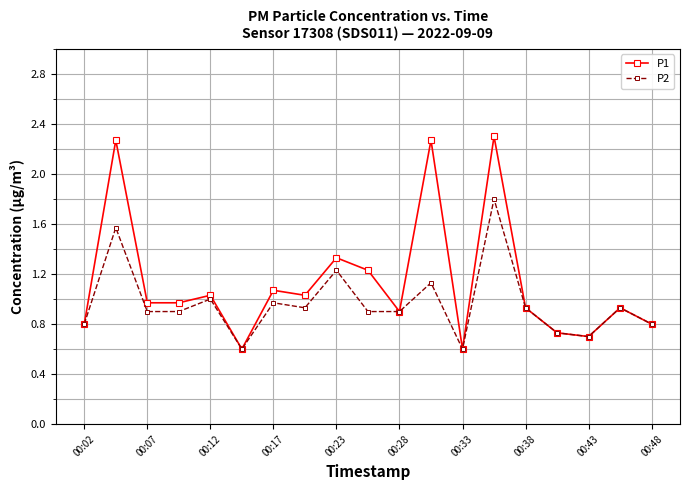

What is the value of the P1 point at the 14th from the left?

2.3